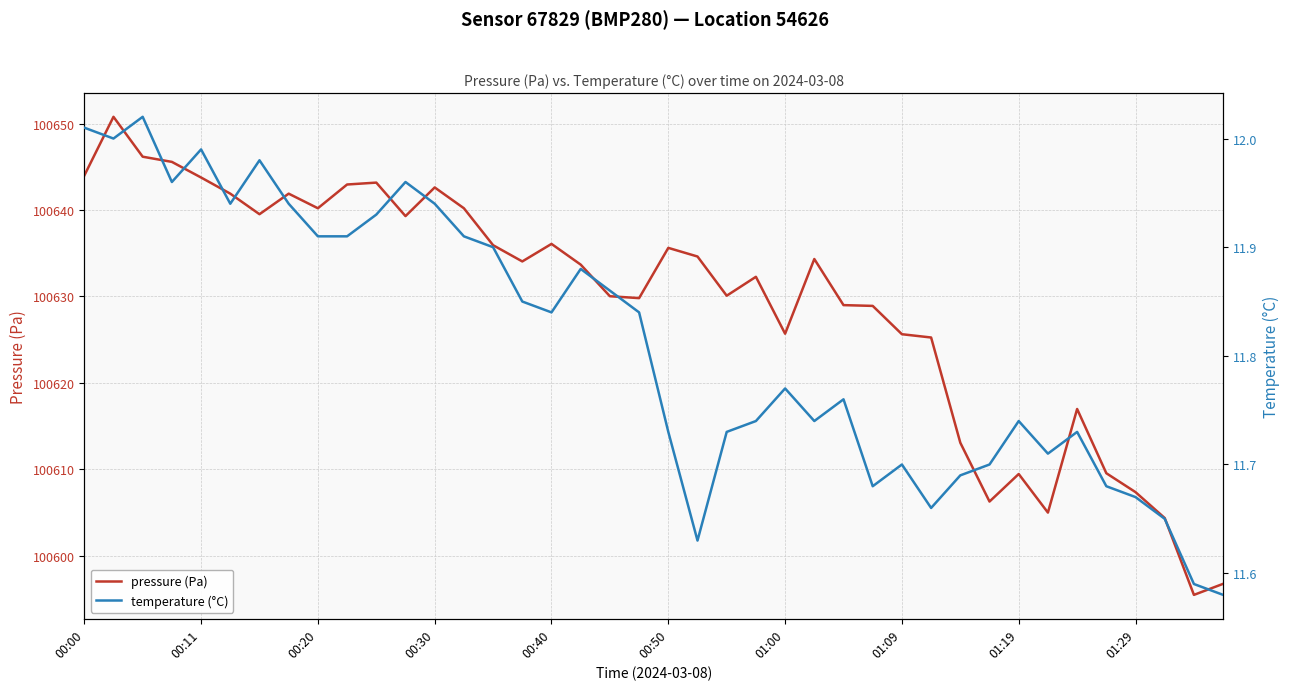

What is the minimum value for pressure (Pa)?

100595.4